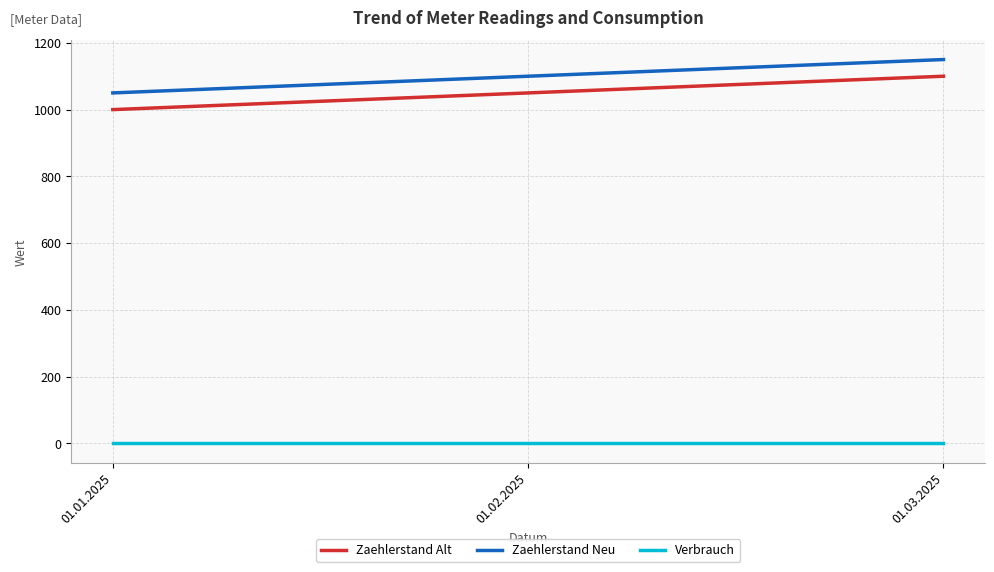

What is the difference between the maximum and minimum values in the Zaehlerstand Neu series?

100.0